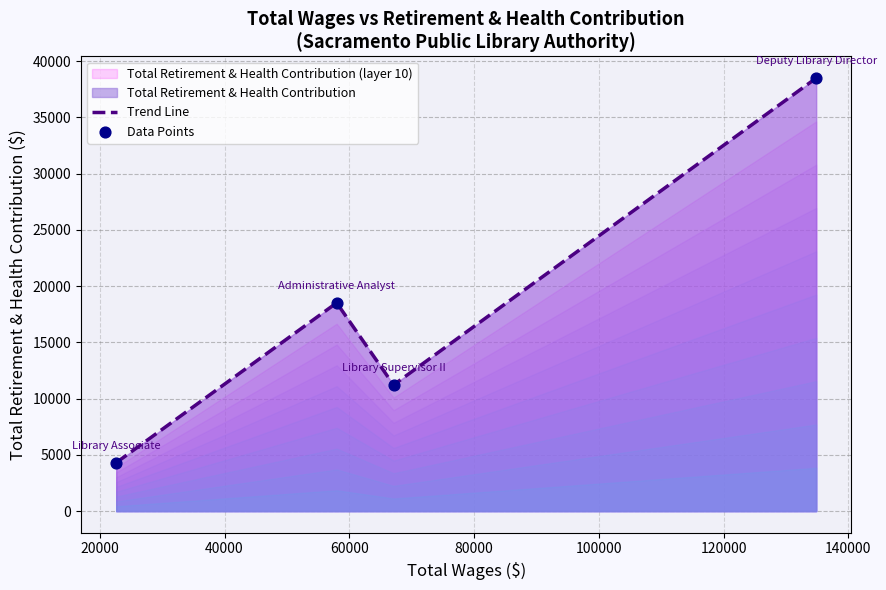

What is the sum of all values?

72525